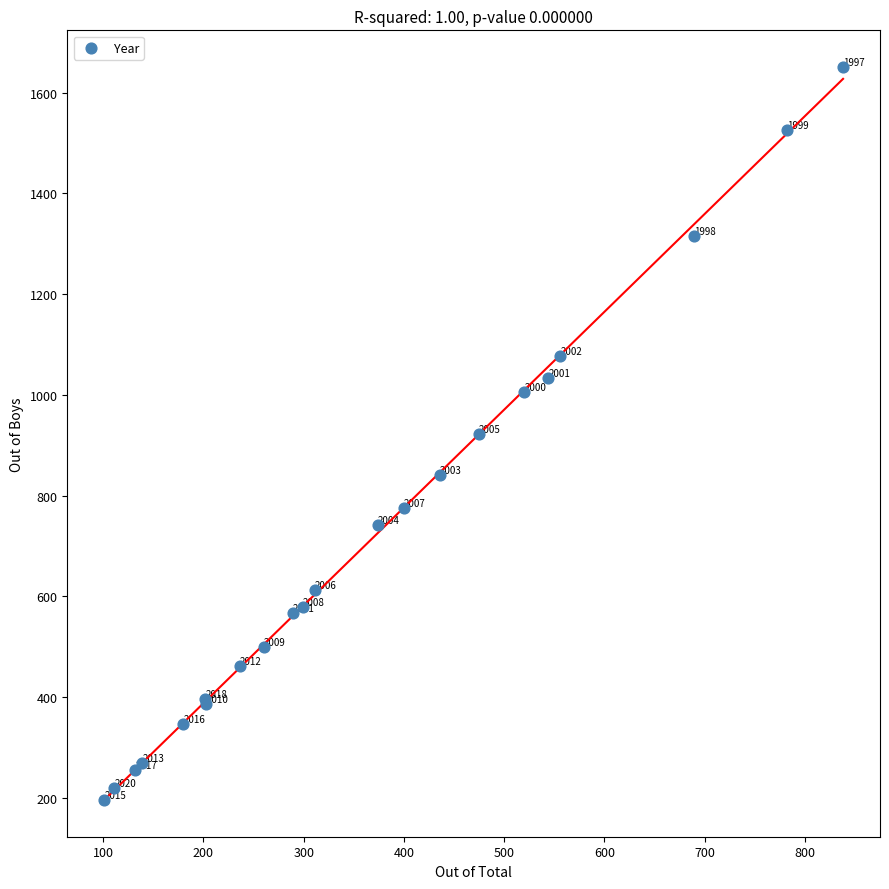

What Y value in the scatter plot is closest to 923?

922